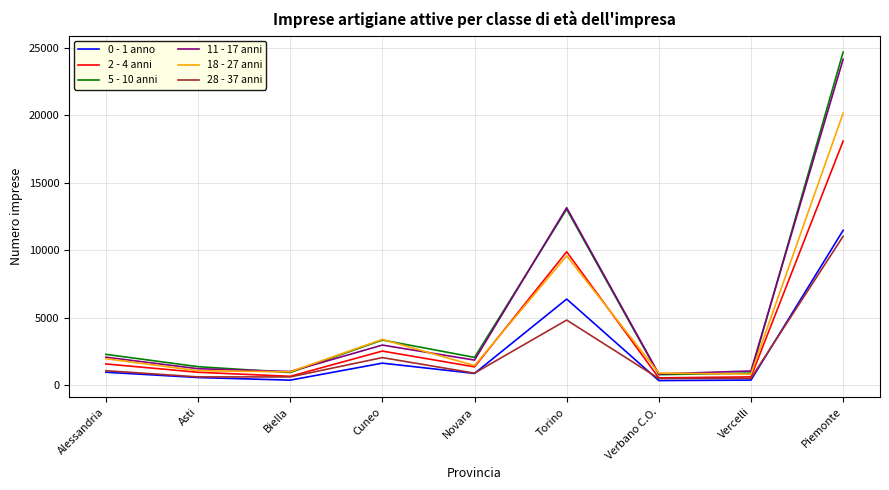

The value of 2 - 4 anni at Asti is 953. True or false?

True